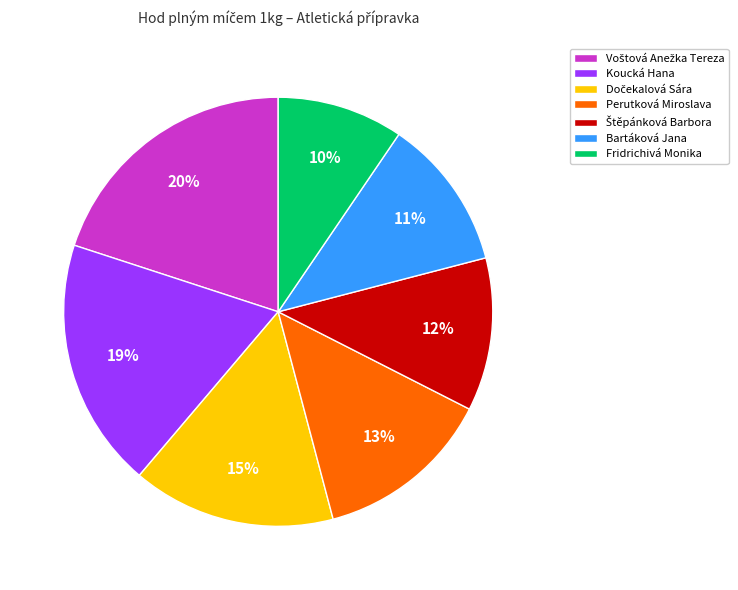

Is there any slice that represents more than half of the pie?

No